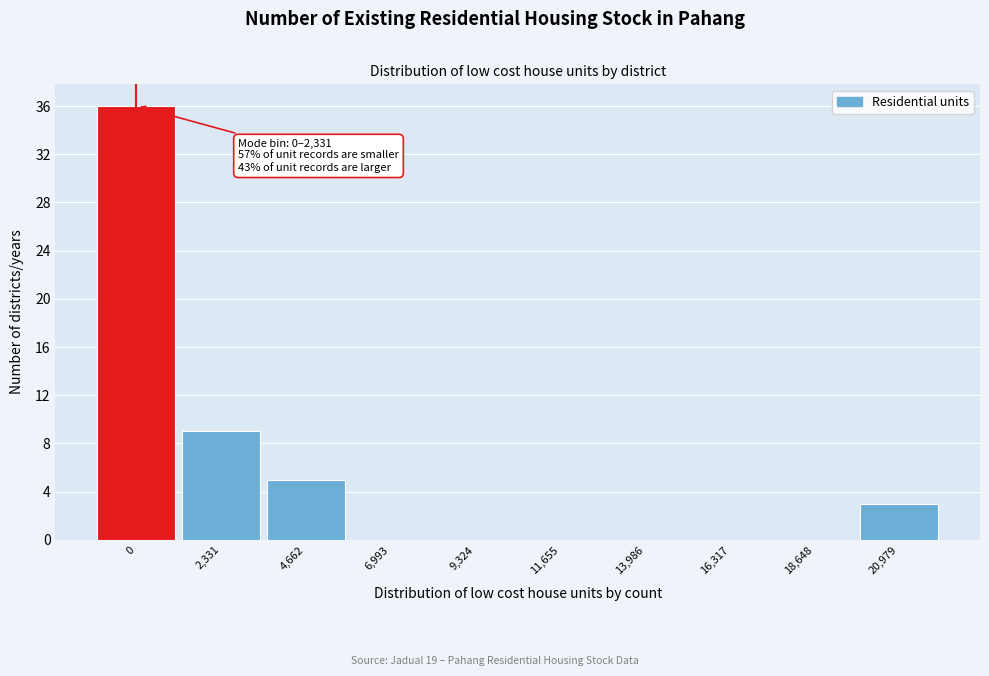

Reading left to right, extract all data points from this chart.

0=36	2,331=9	4,662=5	6,993=0	9,324=0	11,655=0	13,986=0	16,317=0	18,648=0	20,979=3